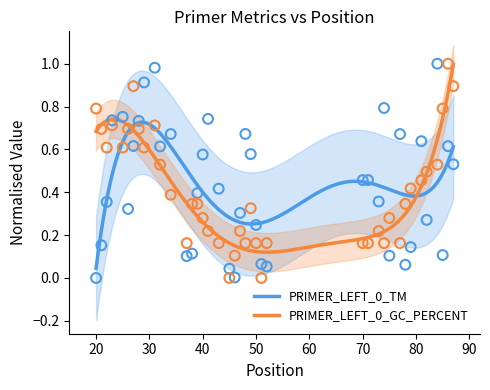

Which series reaches the minimum Y coordinate?

PRIMER_LEFT_0_TM